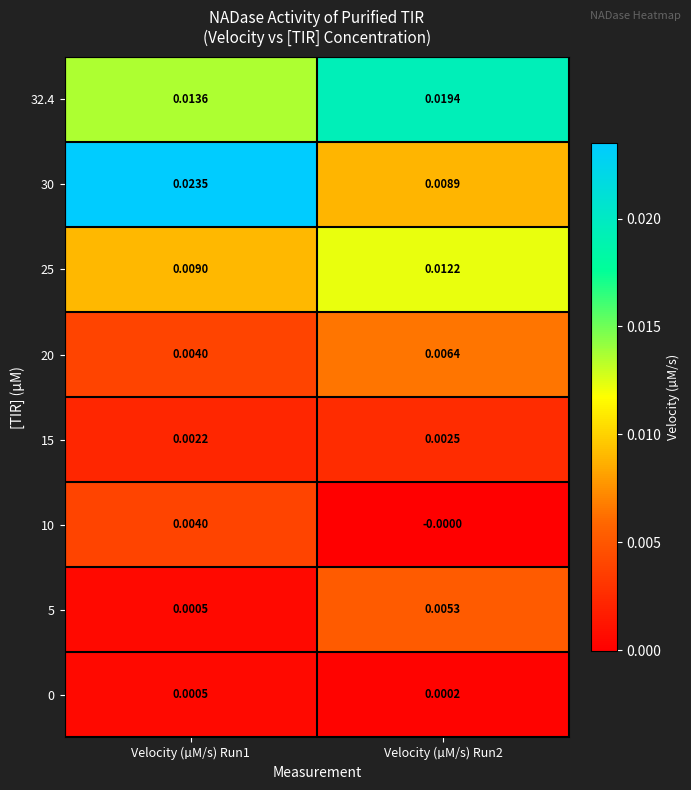

Is the value of 0 at Velocity (µM/s) Run1 greater than the value of 25 at Velocity (µM/s) Run2?

No